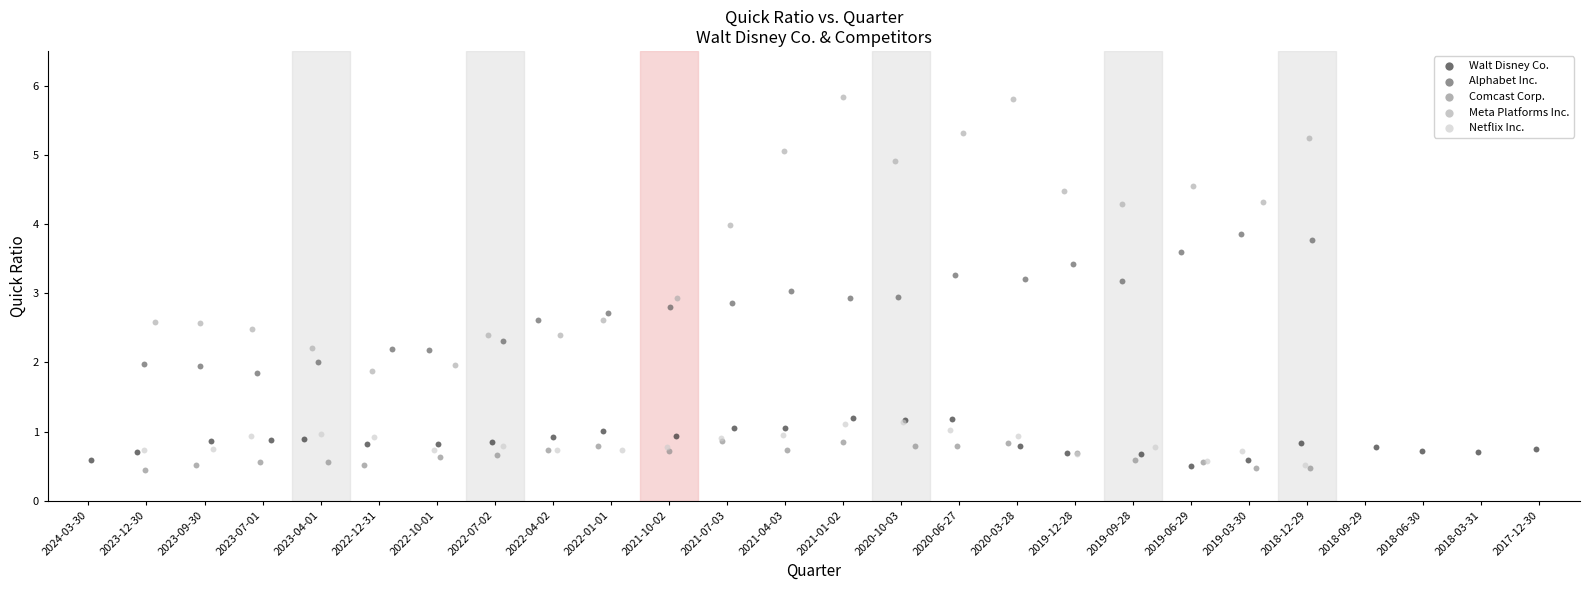

Which series has the largest Y range (max minus min)?

Meta Platforms Inc.